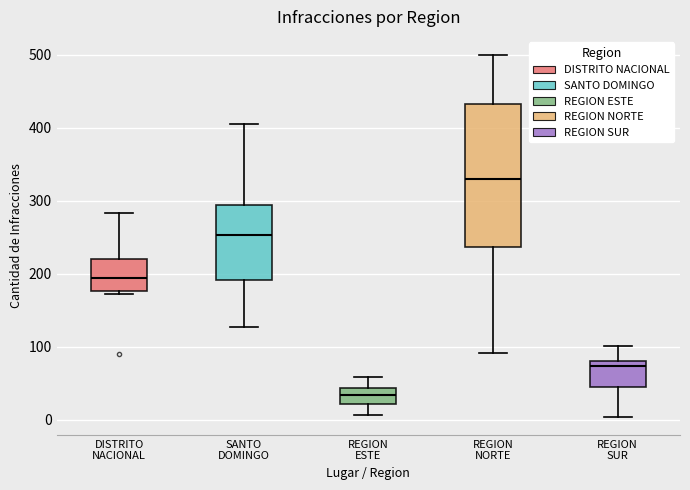

Reading left to right, read every box against the y-axis: the position of its median line, the range the box covers, and the ends of its whiskers. The values are not printed on the chart, so give them approximately, as read against the axis.

DISTRITO NACIONAL: median 190, box 180 to 220, whiskers 170 to 280
SANTO DOMINGO: median 250, box 190 to 300, whiskers 130 to 410
REGION ESTE: median 30, box 20 to 40, whiskers 10 to 60
REGION NORTE: median 330, box 240 to 430, whiskers 90 to 500
REGION SUR: median 70, box 40 to 80, whiskers 0 to 100